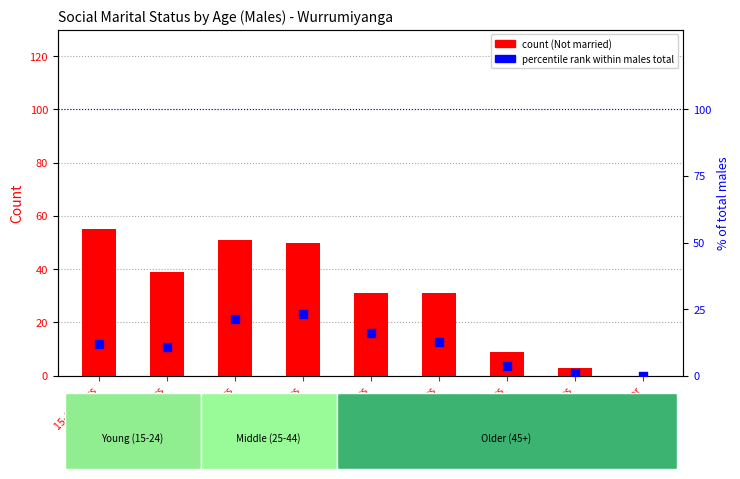

What is the total value across all series at 35-44 years?

73.2